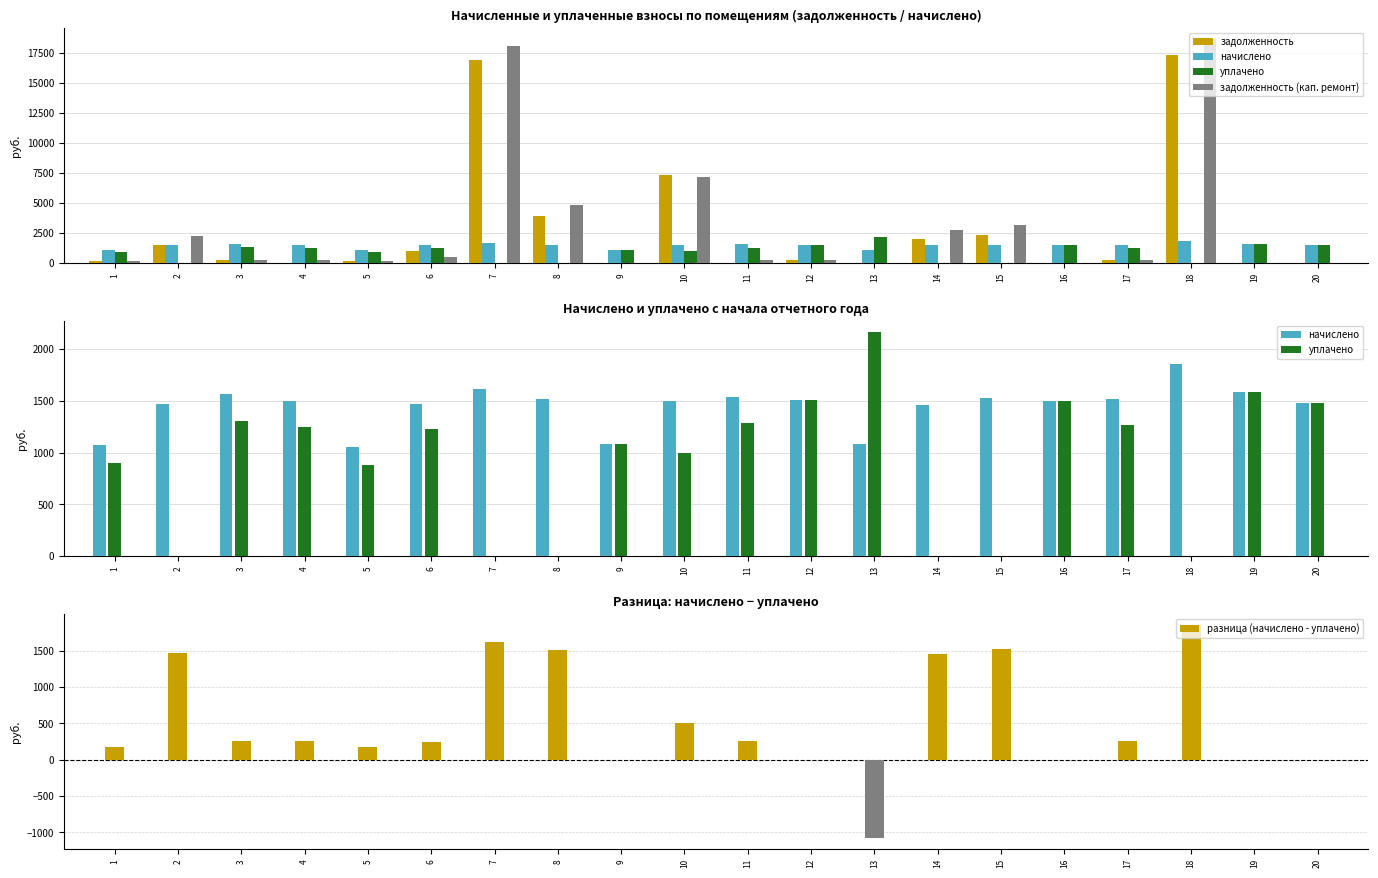

What is the difference between the начислено values at 10 and 8?

14.0